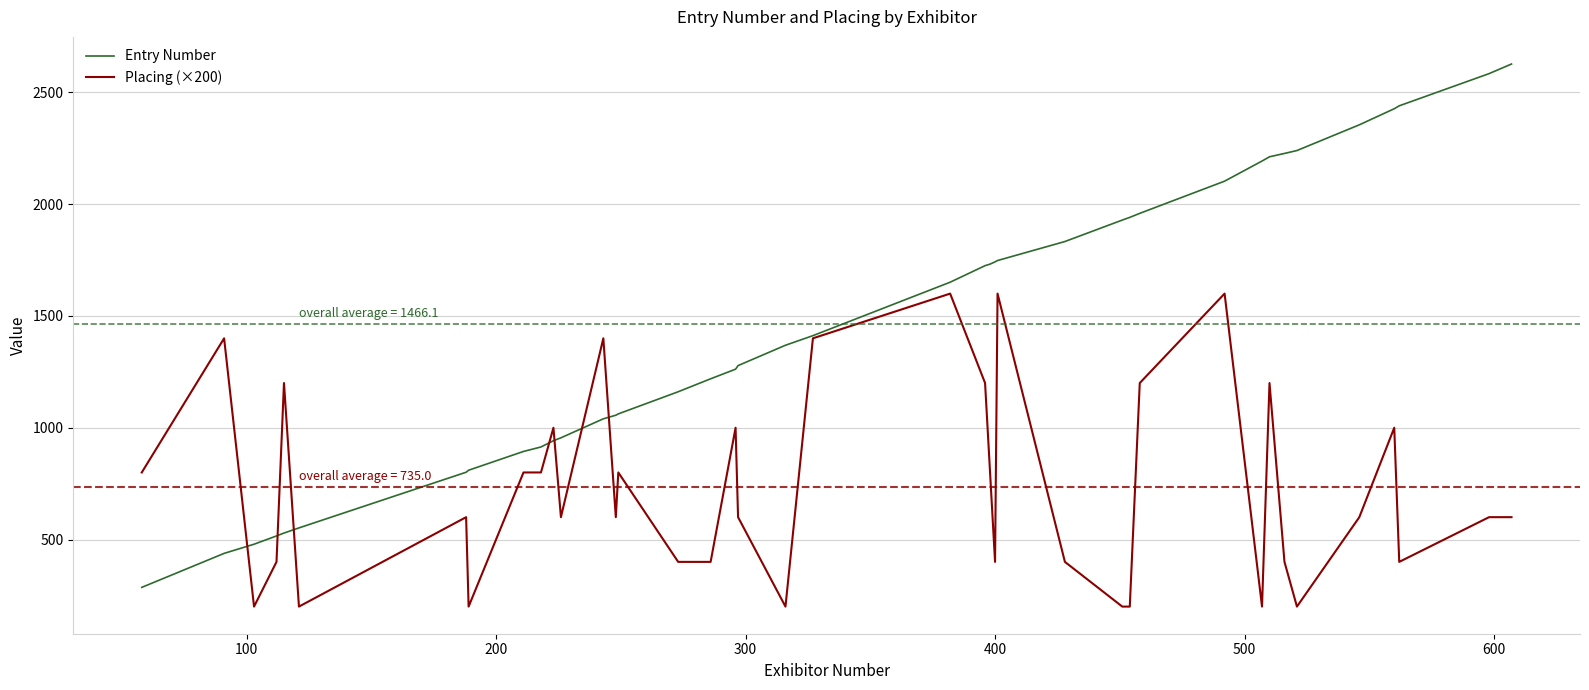

Which series has the widest spread of values?

Entry Number